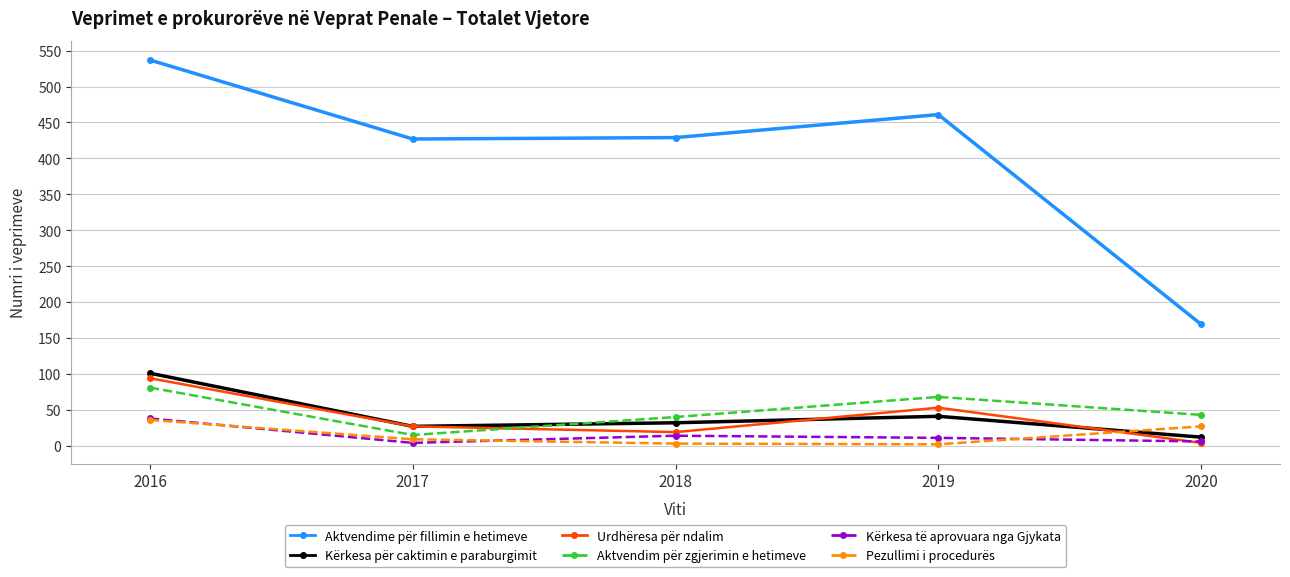

Where is the first local minimum for Urdhëresa për ndalim?

2018